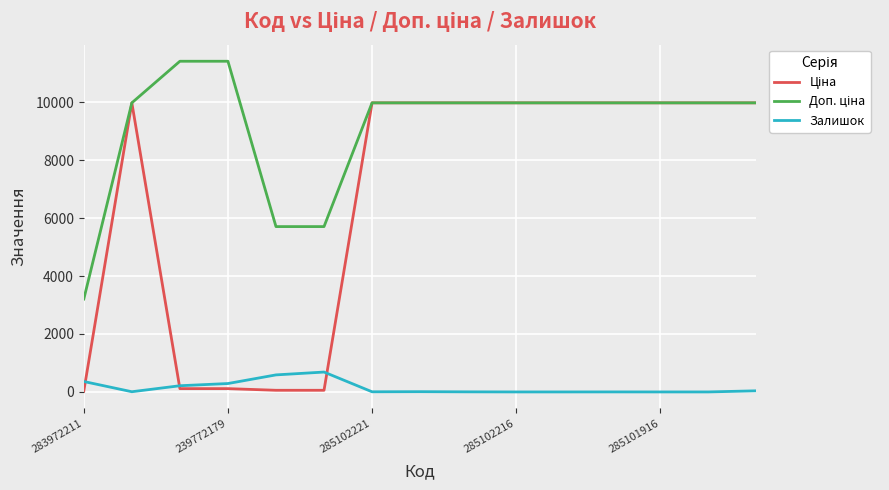

At how many categories does at least one series exceed 10695?

2